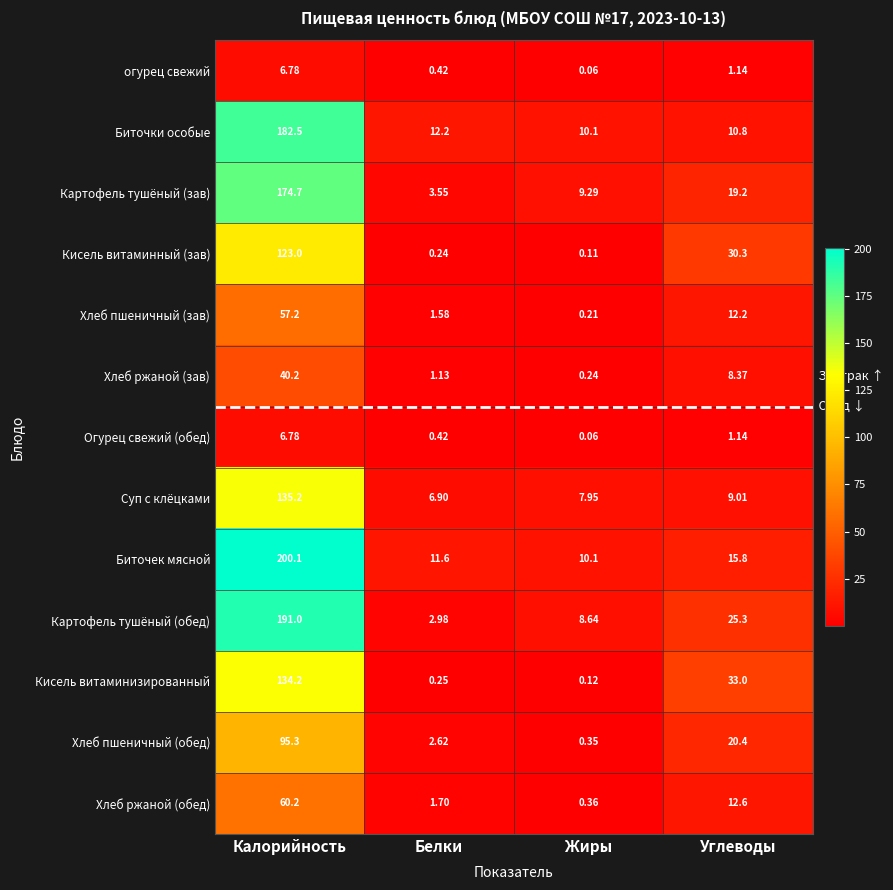

How many values in the Хлеб пшеничный (обед) series are below 20?

2